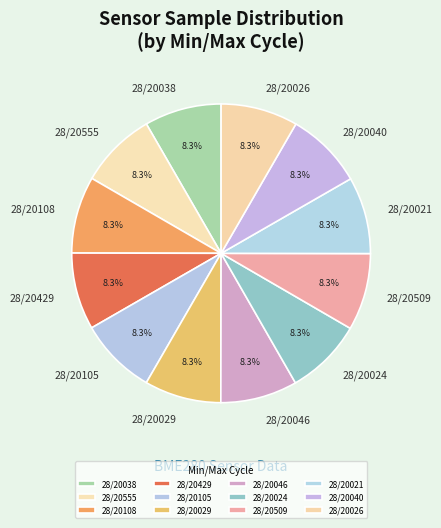

The 28/20026 slice represents 8% of the pie. True or false?

True